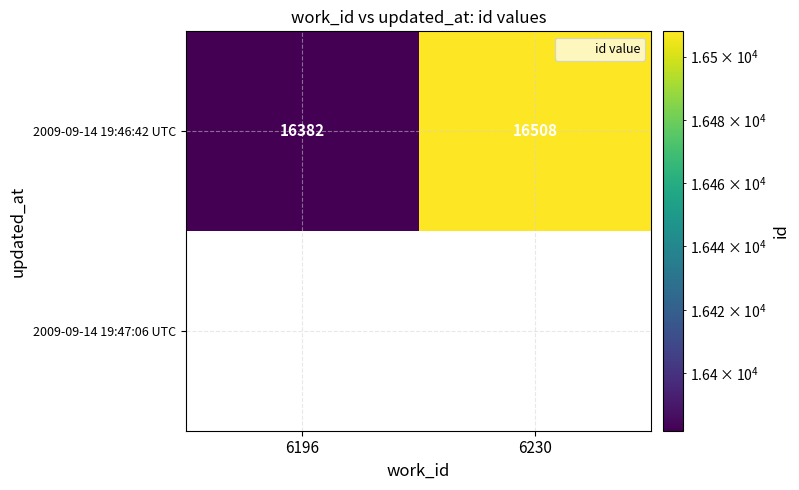

The 2009-09-14 19:46:42 UTC series shows 10591.7 at 6230. True or false?

False